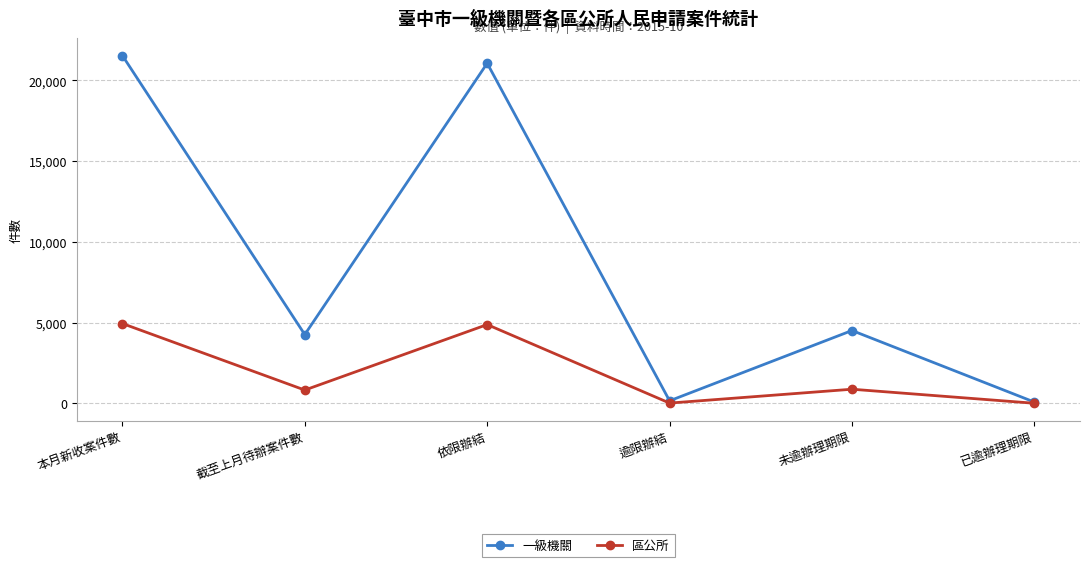

Which series has the largest range (max minus min)?

一級機關